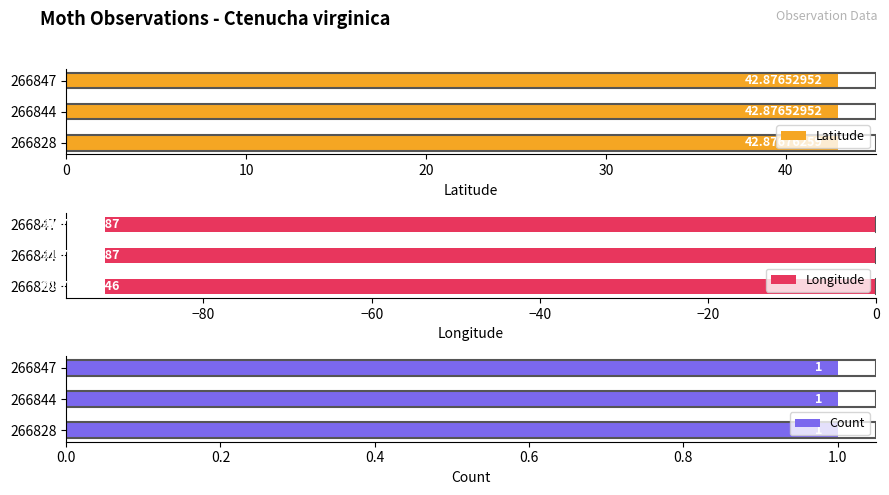

What are all the series names shown in the legend?

Latitude, Longitude, Count